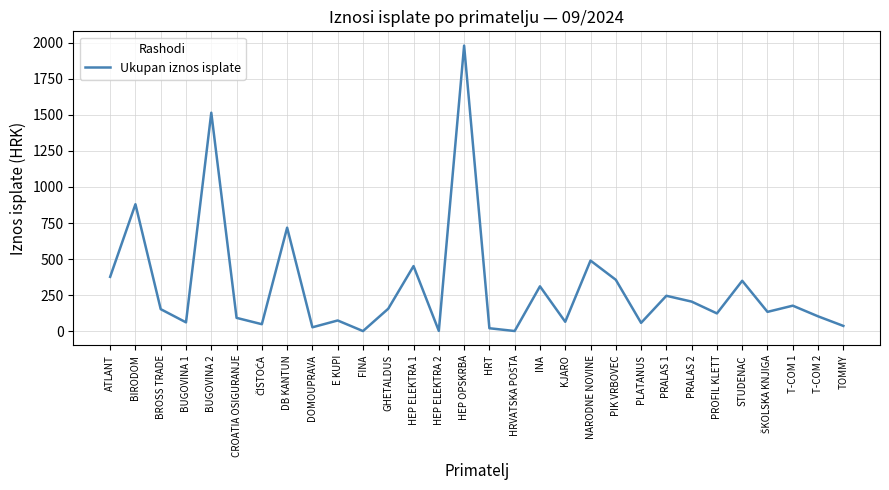

How many interior local valleys (lower than both neighbors) does the data have?

10